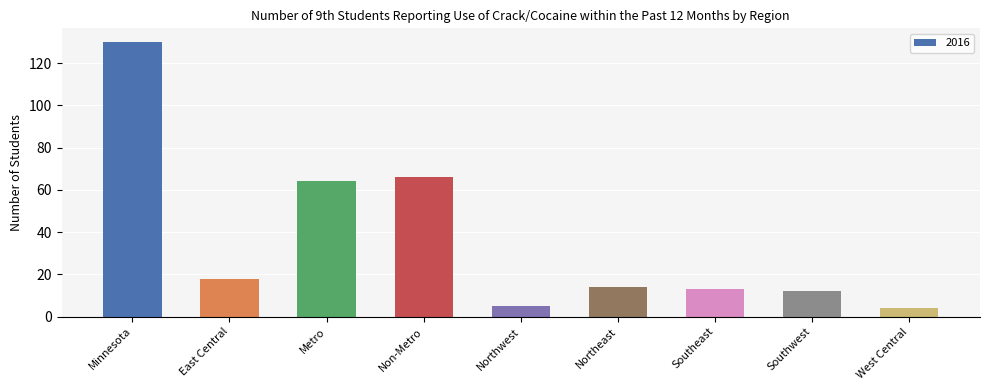

What is the greatest value displayed?

130